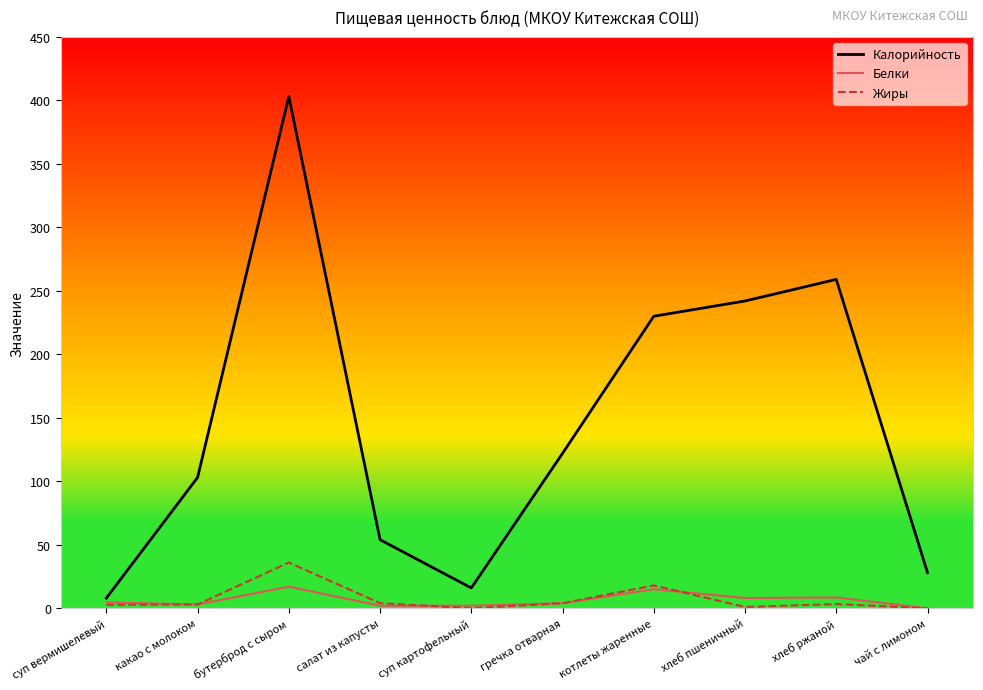

Which series has the widest spread of values?

Калорийность